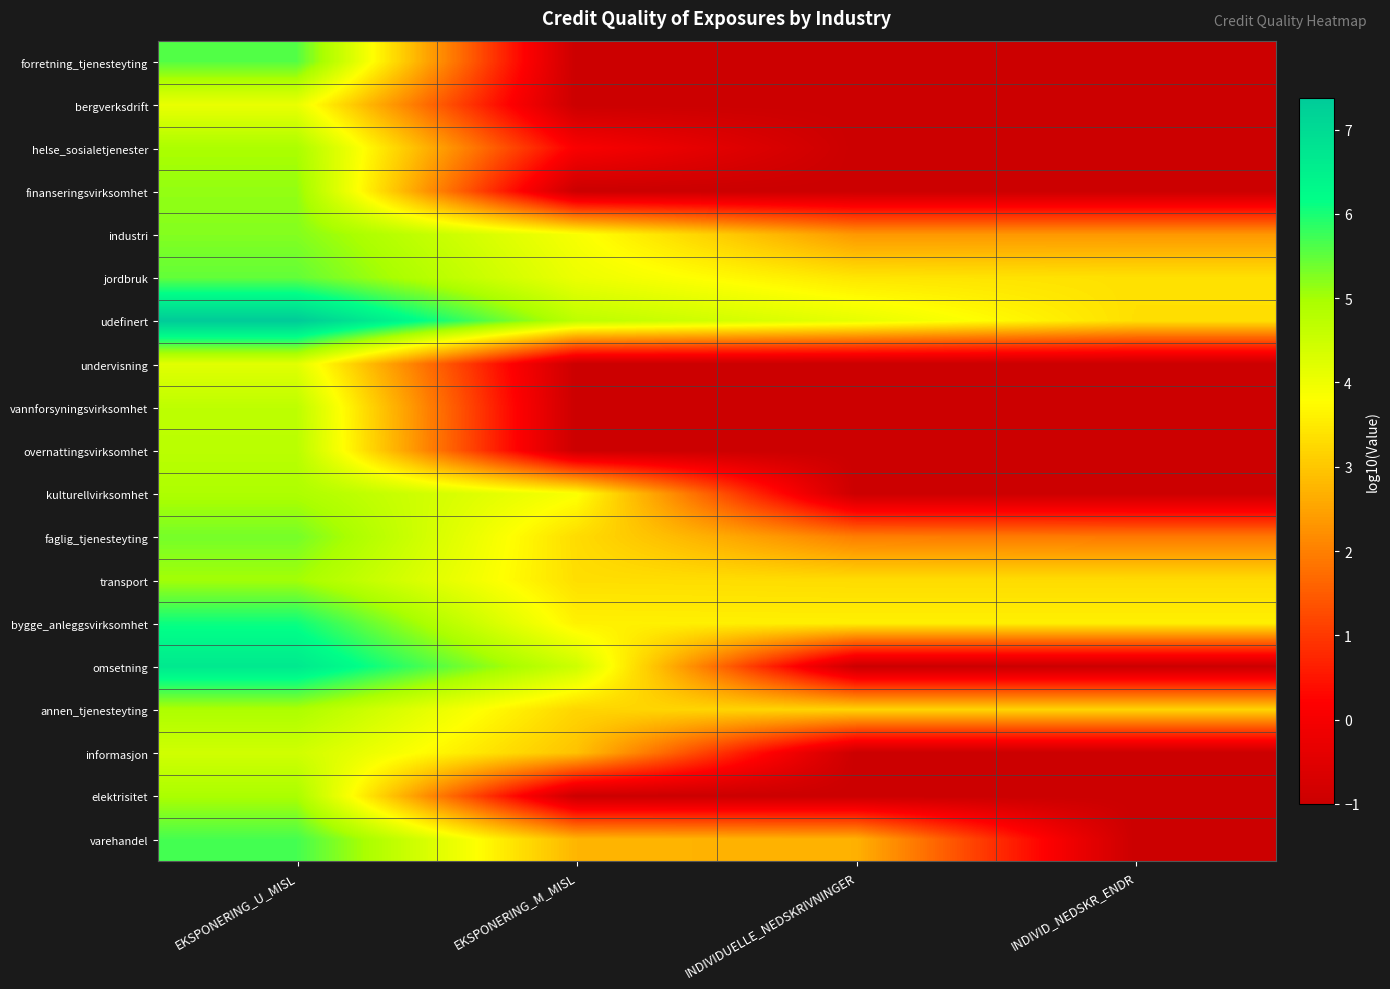

Between INDIVID_NEDSKR_ENDR and EKSPONERING_U_MISL, which is larger?

EKSPONERING_U_MISL